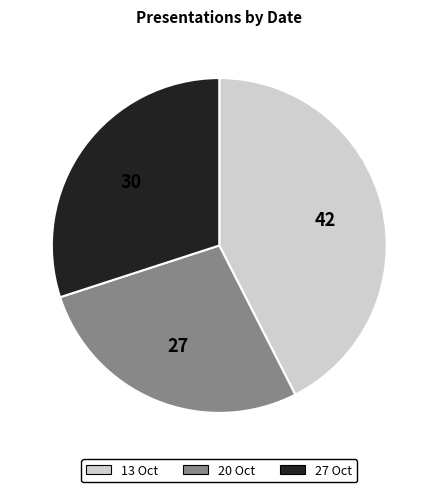

Which slice is the smallest?

20 Oct